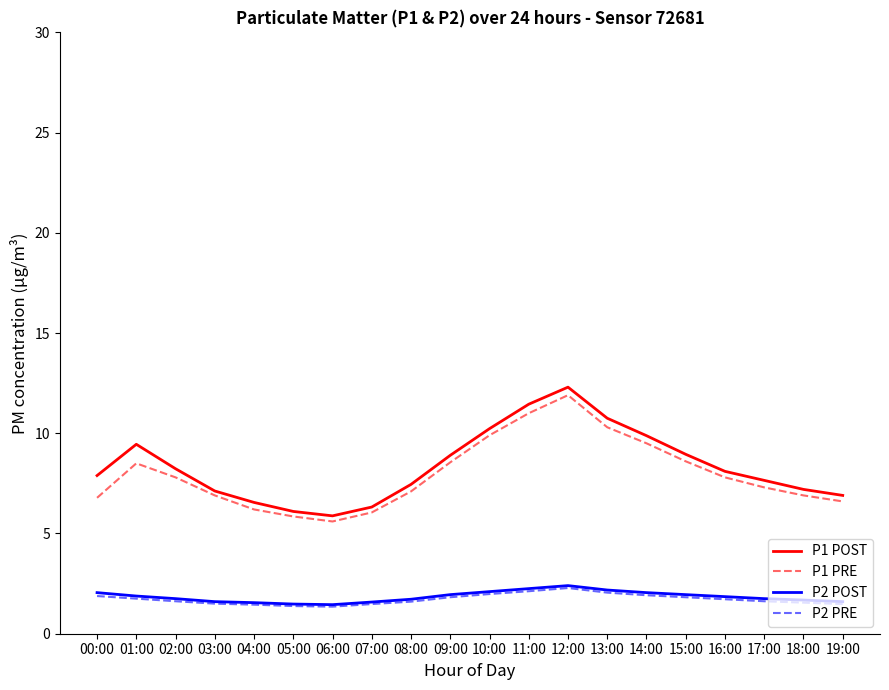

What is the average value of the P1 POST series?

8.4